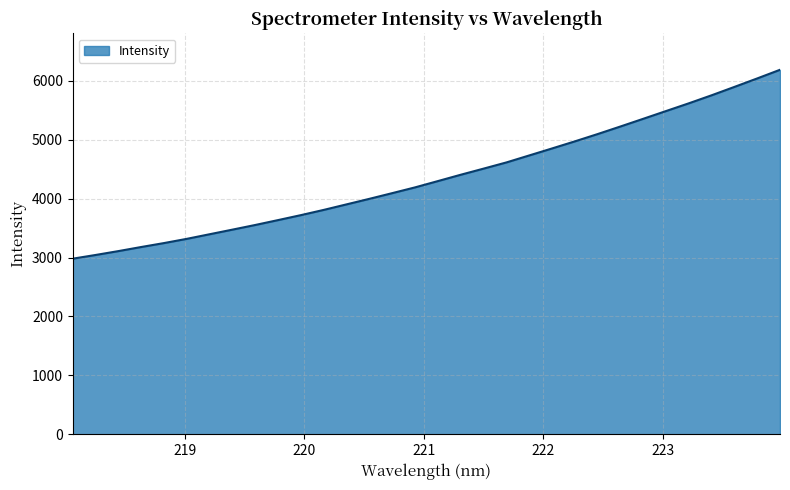

What is the difference between the maximum and minimum values?

3206.0